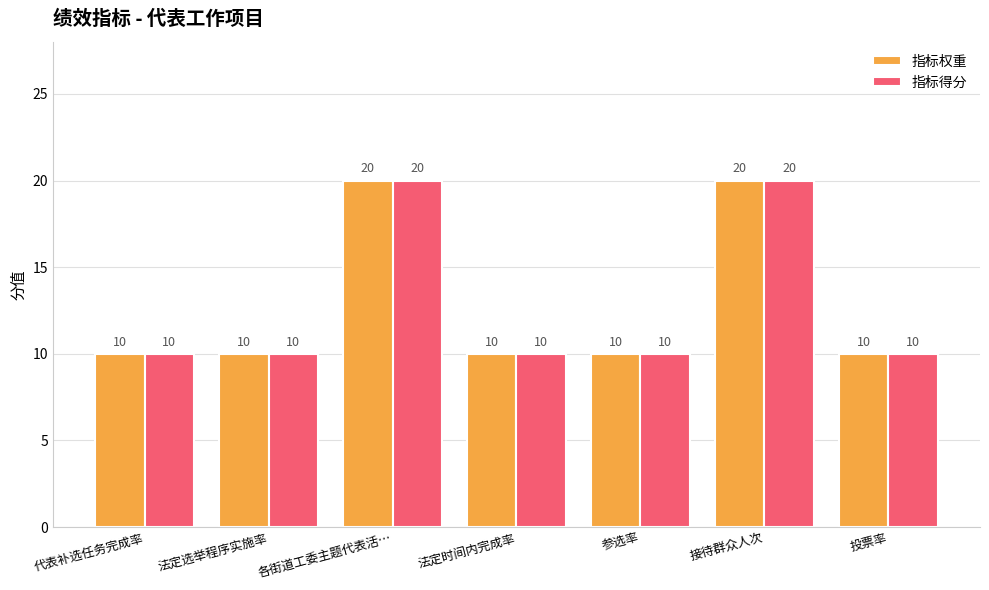

What is the label of the 3rd bar from the right?

参选率